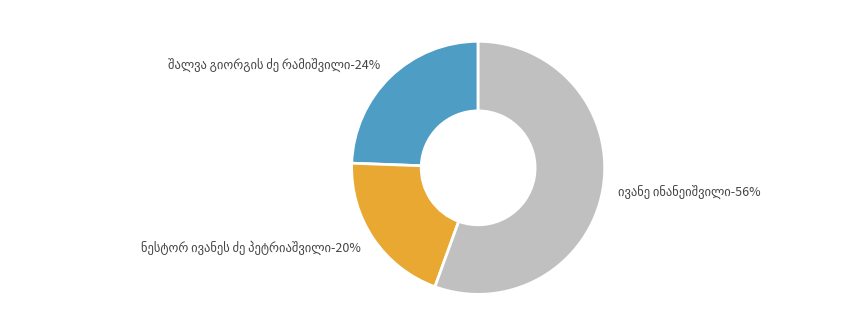

What percentage is the შალვა გიორგის ძე რამიშვილი slice, to the nearest percent?

24%